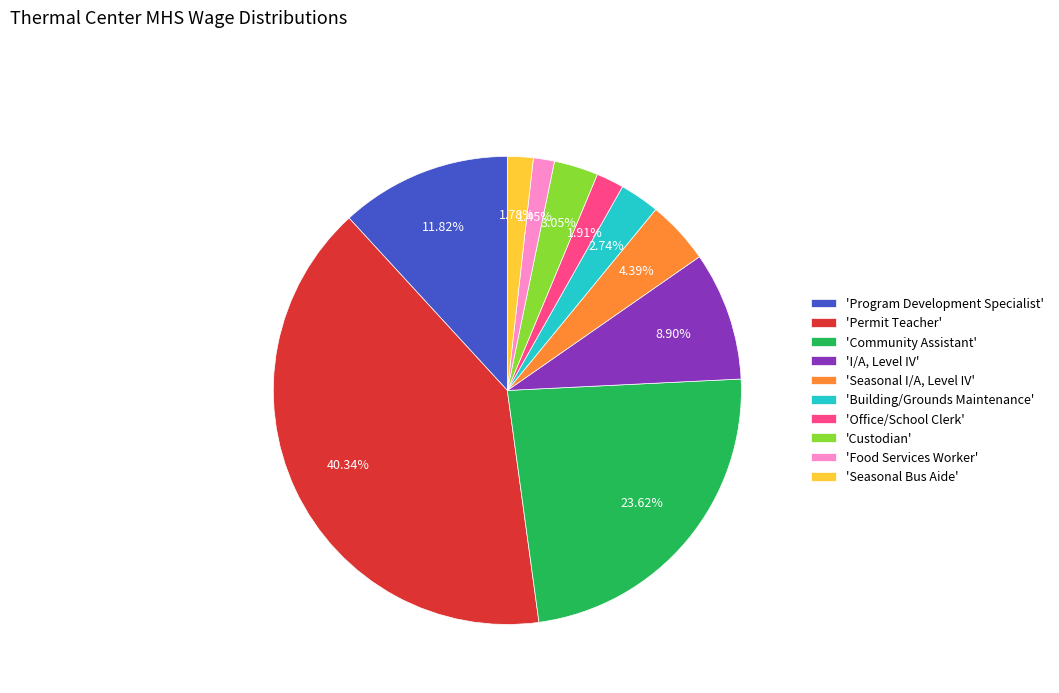

Rank the categories by value from lowest to highest.

'Food Services Worker', 'Seasonal Bus Aide', 'Office/School Clerk', 'Building/Grounds Maintenance', 'Custodian', 'Seasonal I/A, Level IV', 'I/A, Level IV', 'Program Development Specialist', 'Community Assistant', 'Permit Teacher'